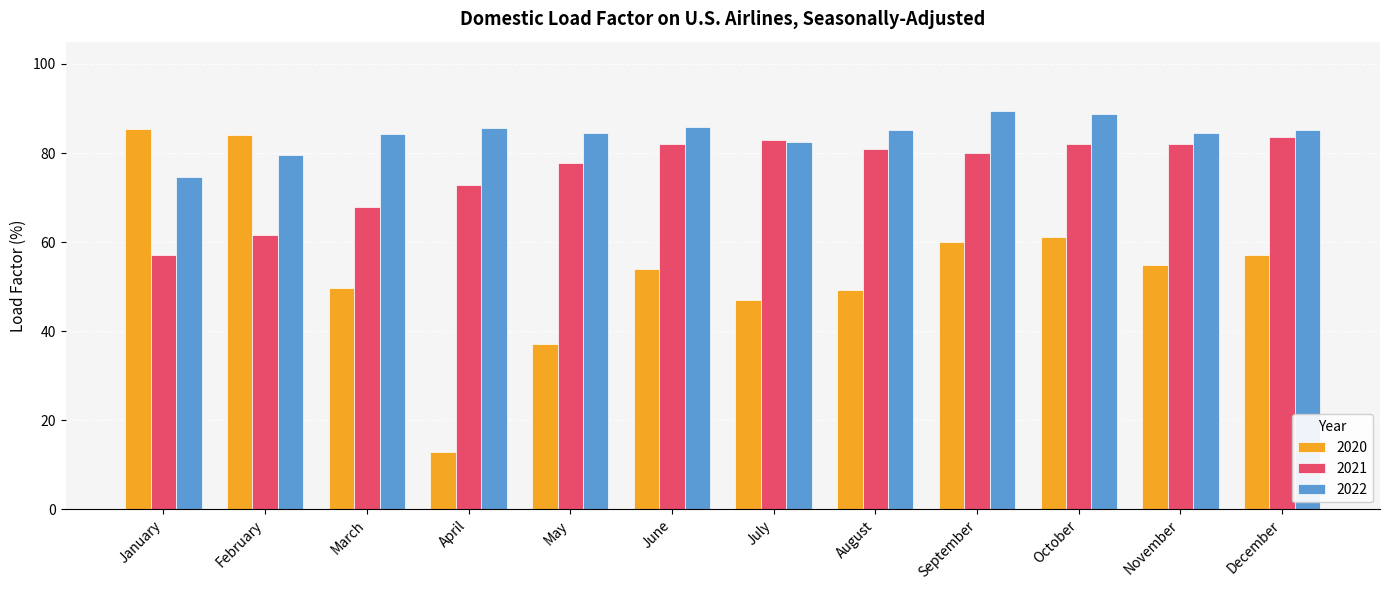

List the series in order of their overall mean, highest first.

2022, 2021, 2020